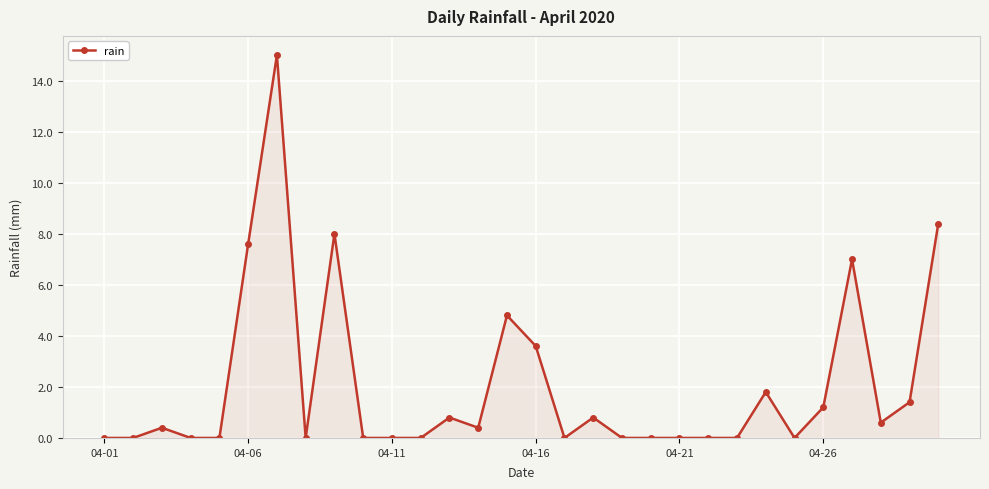

What is the difference between the second highest and minimum values?

8.4